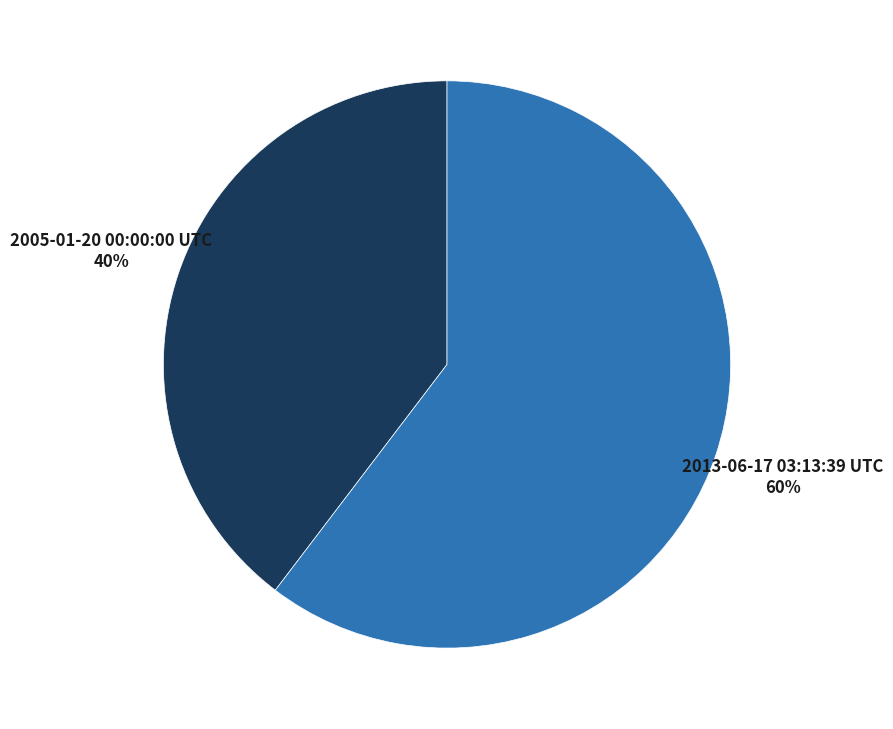

Is it true that 2005-01-20 00:00:00 UTC is 30% of the pie?

False